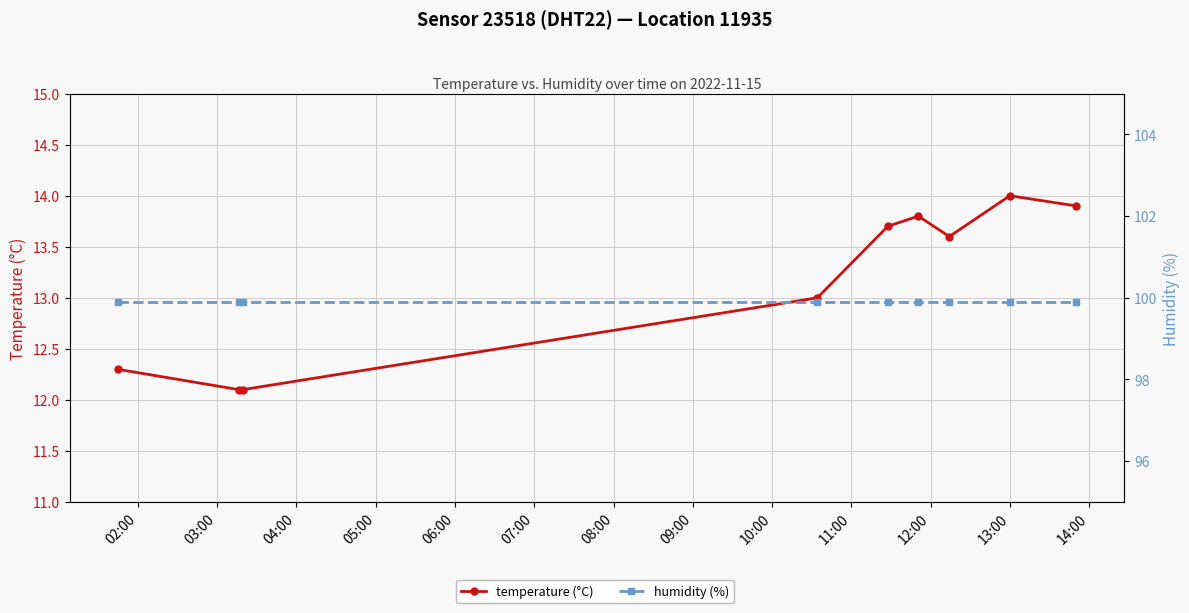

What is the minimum value for temperature (°C)?

12.1